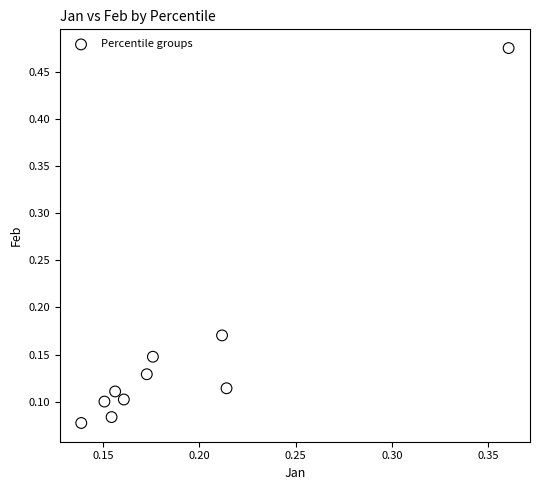

What is the range of Y values (max minus min)?

0.4